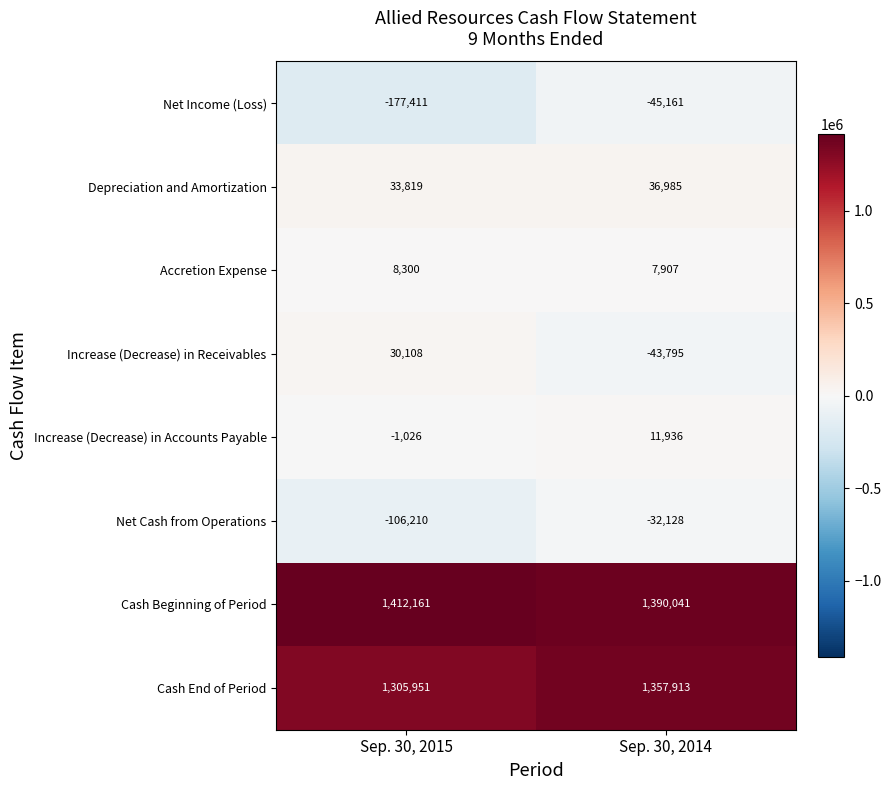

What is the spread (max minus min) of values at Sep. 30, 2014?

1435202